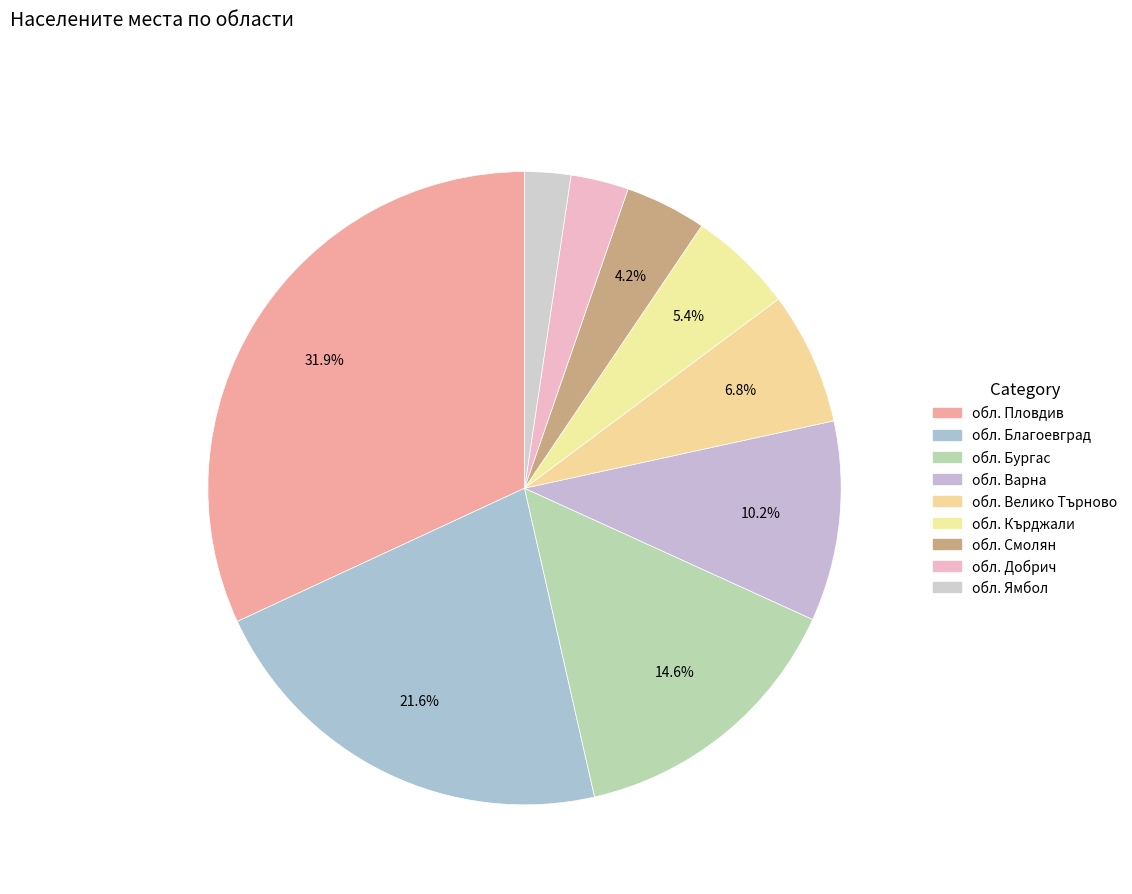

Which category has the biggest portion of the pie?

обл. Пловдив